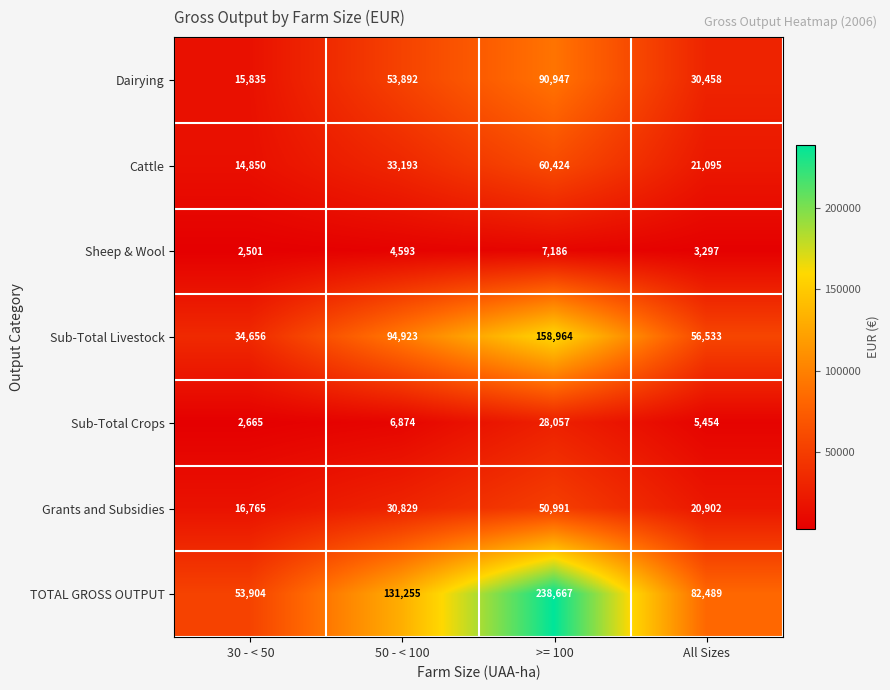

At which label does Dairying reach its minimum?

30 - < 50